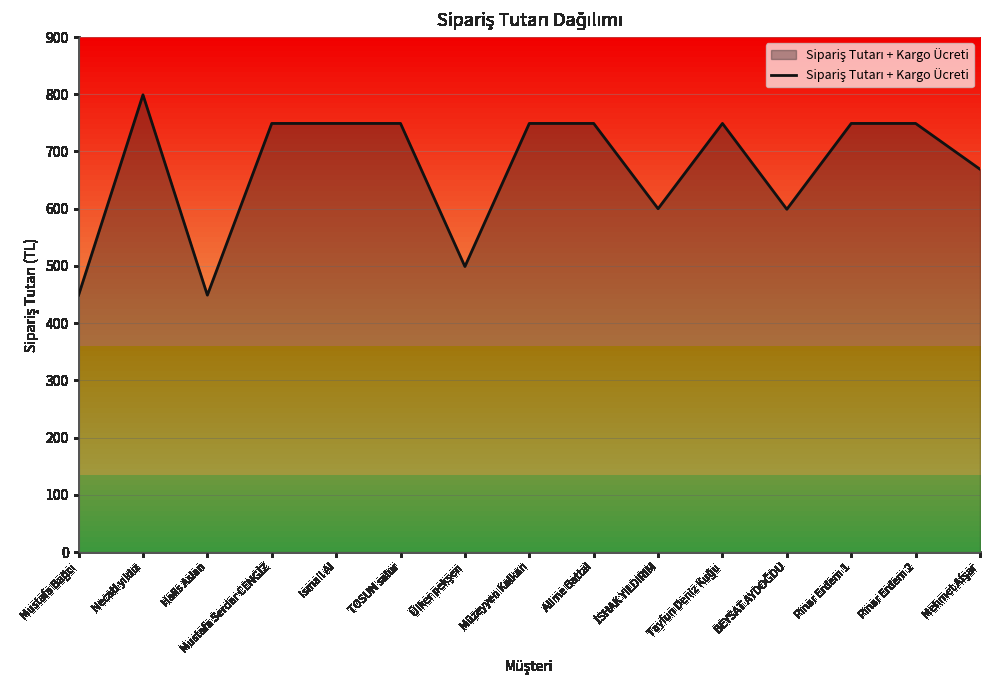

What is the greatest value displayed?

799